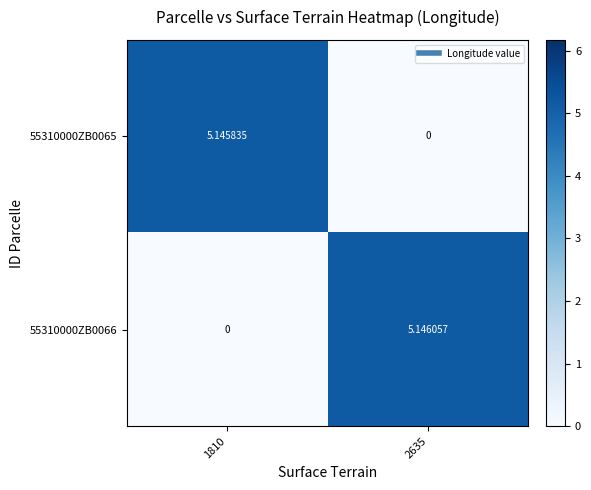

Is the value of 55310000ZB0066 at 2635 greater than the value of 55310000ZB0065 at 1810?

Yes